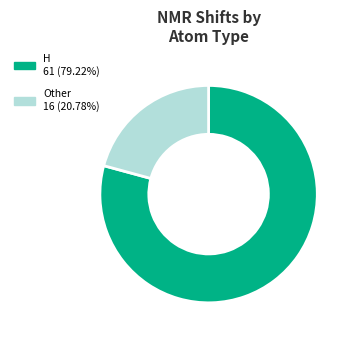

What is the ratio of the value at H to the value at Other?

3.8